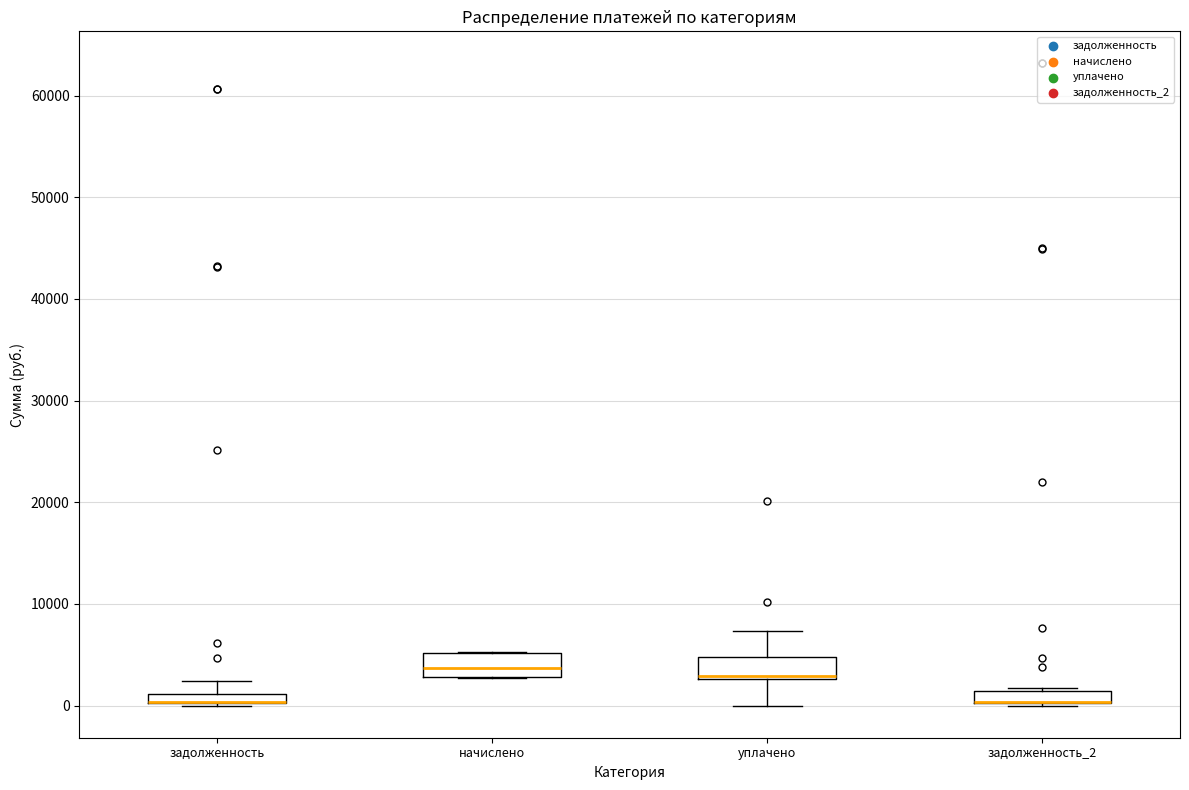

Where is the lower edge of the box for задолженность on the y-axis? The values are not printed on the chart, so give them approximately, as read against the axis.

0